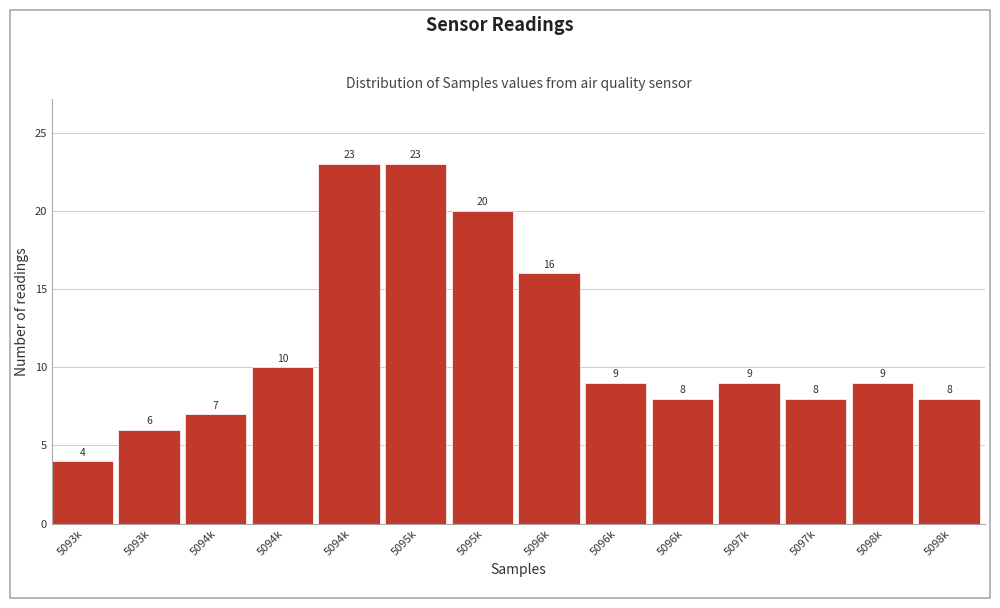

Are the bars horizontal?

No